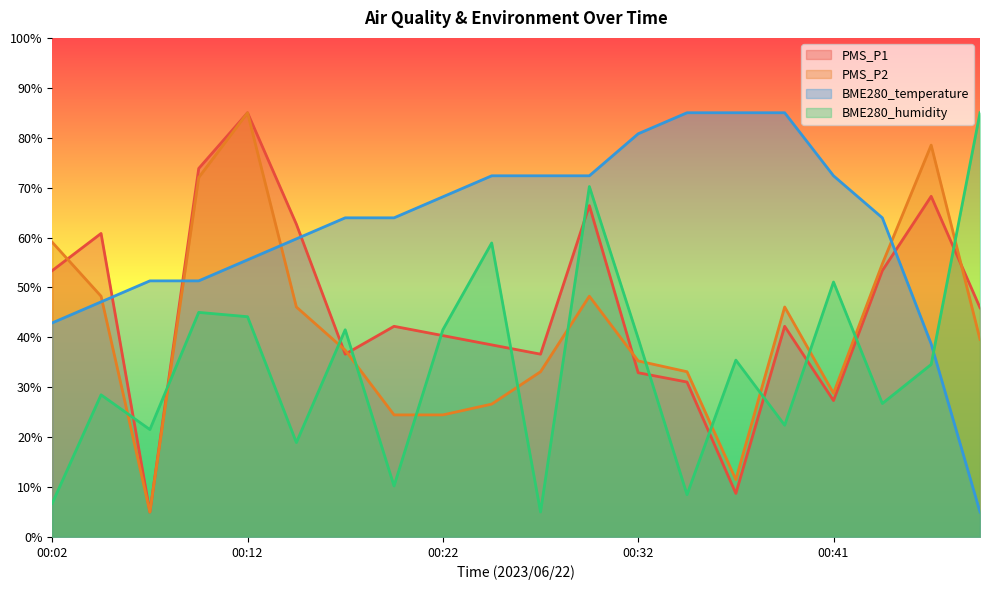

Is the value of BME280_humidity at 00:19 greater than the value of BME280_temperature at 00:02?

No